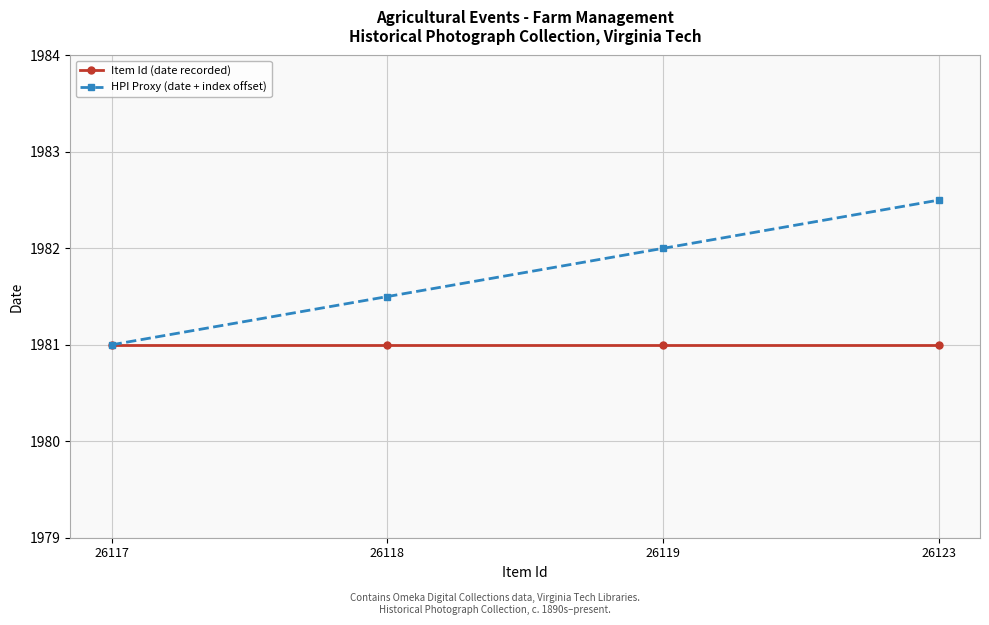

What is the greatest value displayed?

1982.5